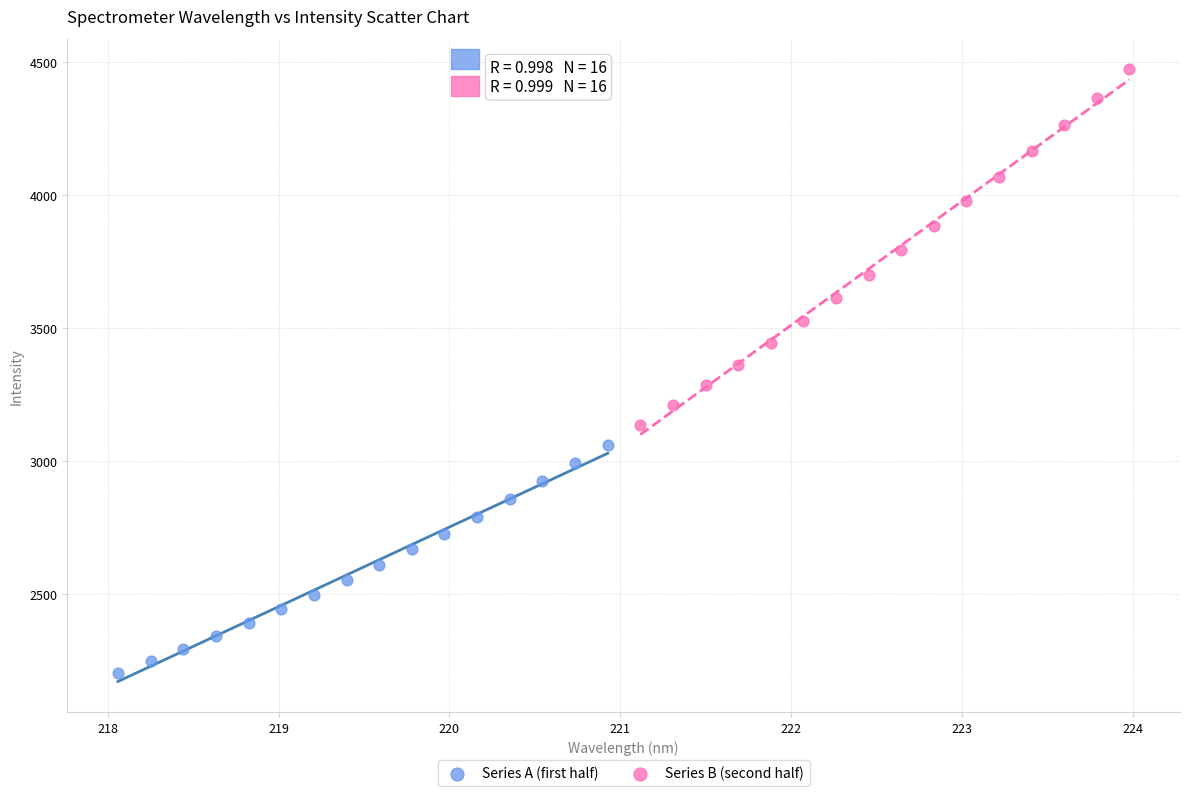

Which series has the largest Y range (max minus min)?

Series B (second half)